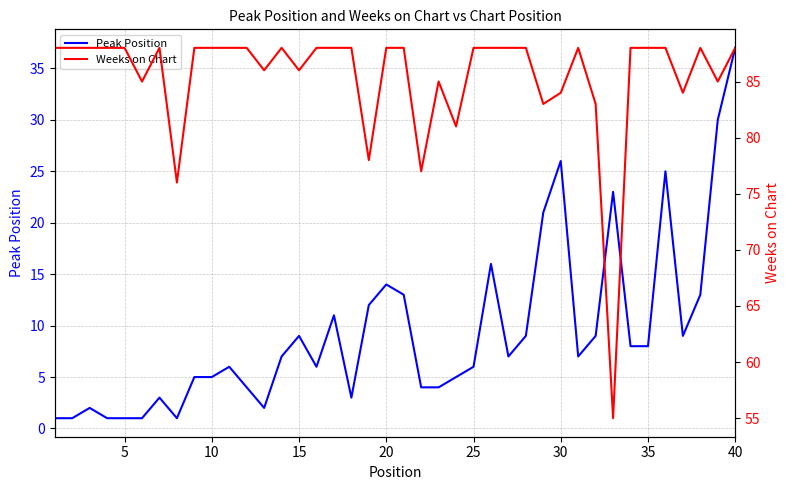

True or false: Weeks on Chart has more than 2 points higher than both neighbors.

True